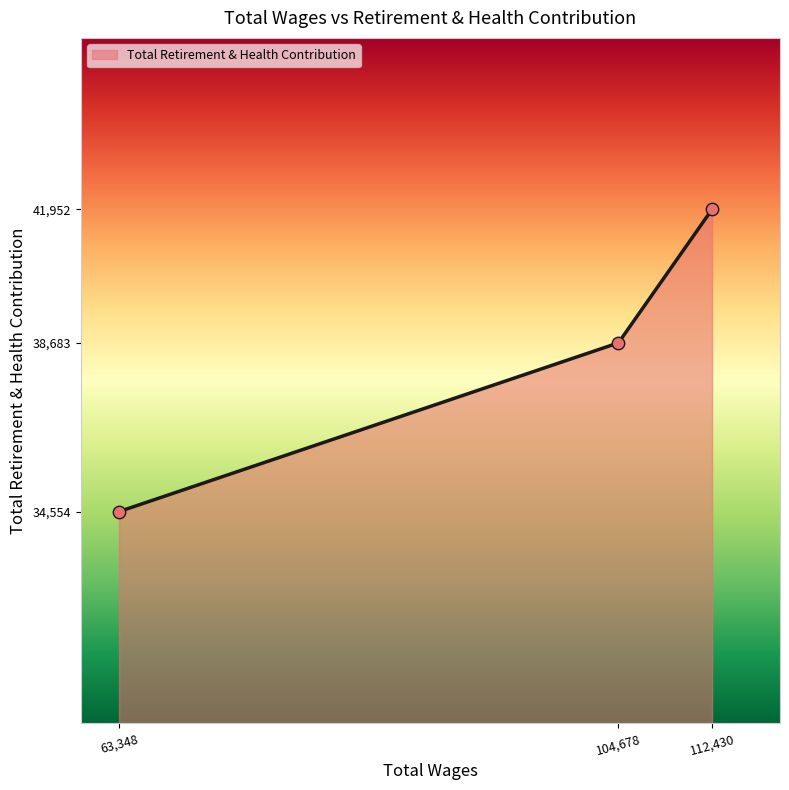

What is the change in value from 104,678 to 112,430?

+3269